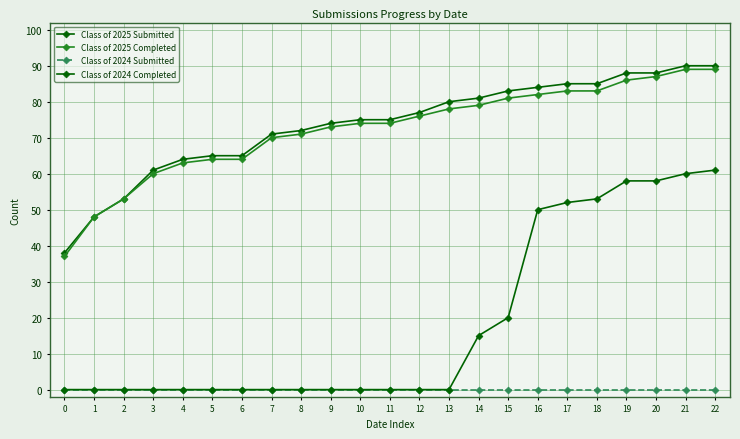

The Class of 2025 Submitted series shows 80 at 13. True or false?

True